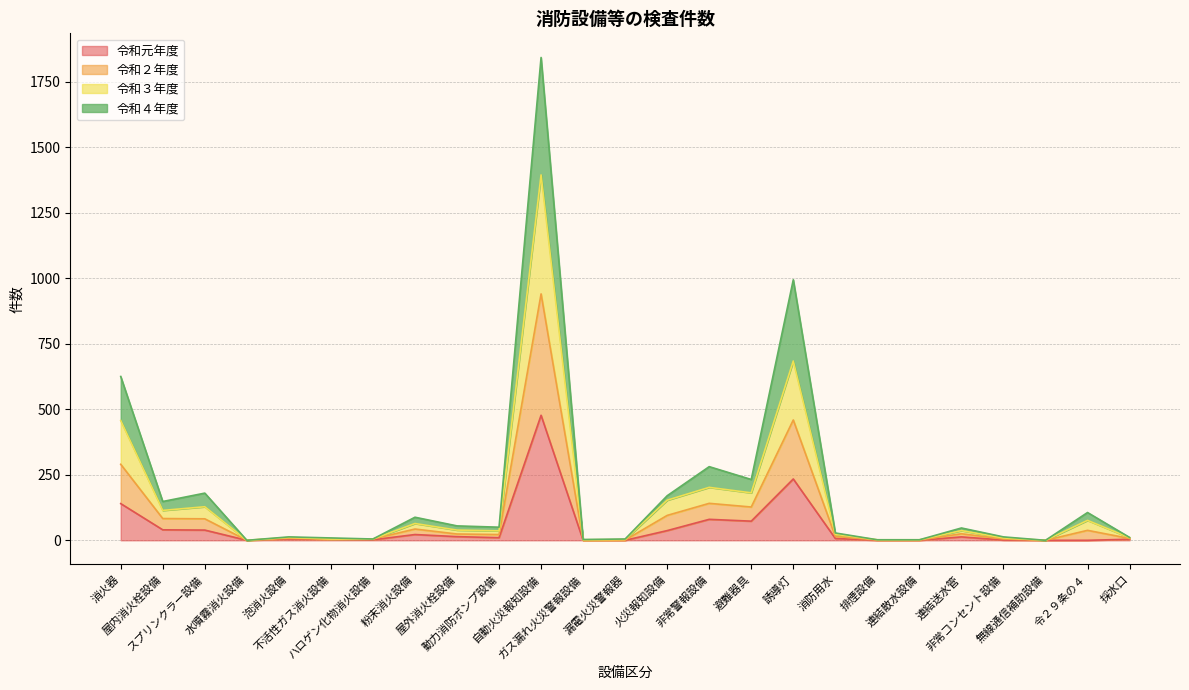

What is the highest value of the 令和元年度 series?

477